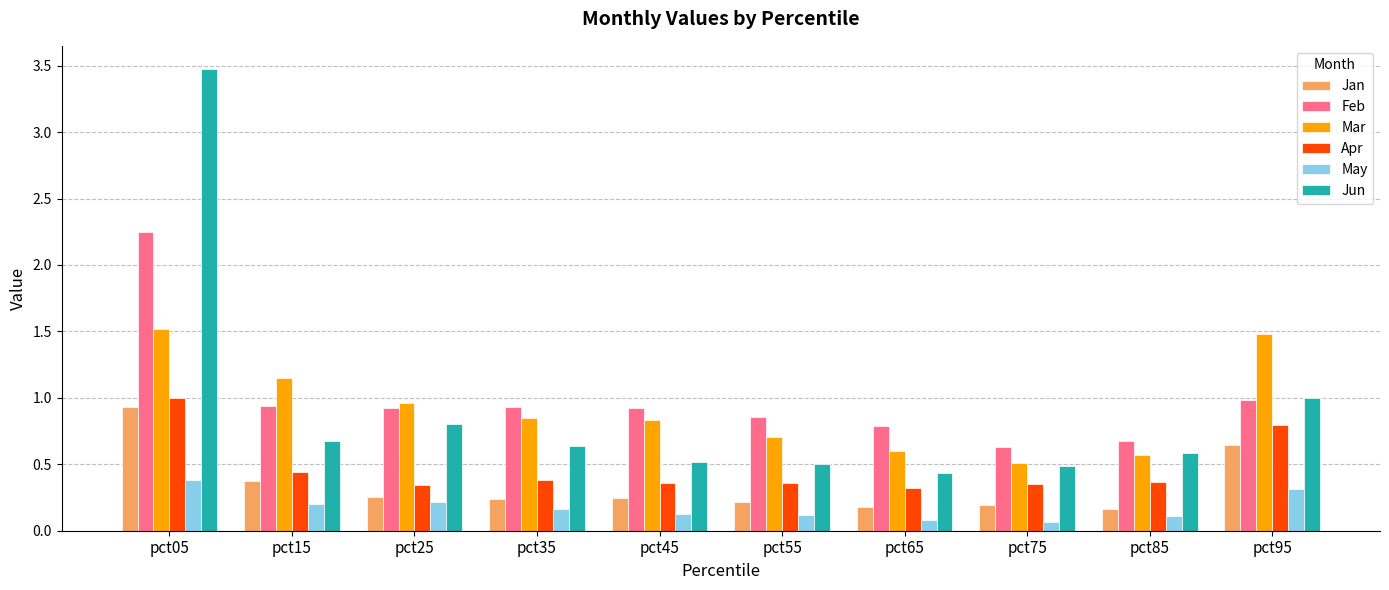

Which series has the largest total across all categories?

Feb